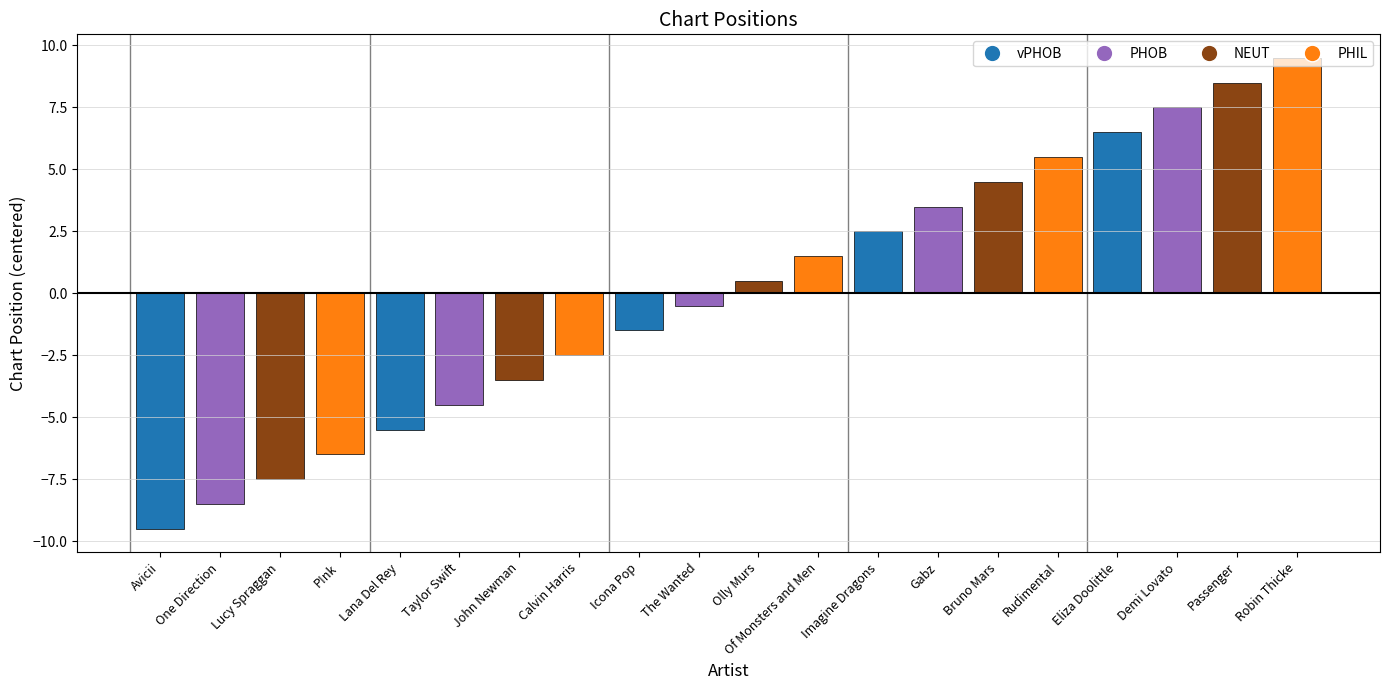

Rank the categories by value from lowest to highest.

Avicii, One Direction, Lucy Spraggan, P!nk, Lana Del Rey, Taylor Swift, John Newman, Calvin Harris, Icona Pop, The Wanted, Olly Murs, Of Monsters and Men, Imagine Dragons, Gabz, Bruno Mars, Rudimental, Eliza Doolittle, Demi Lovato, Passenger, Robin Thicke